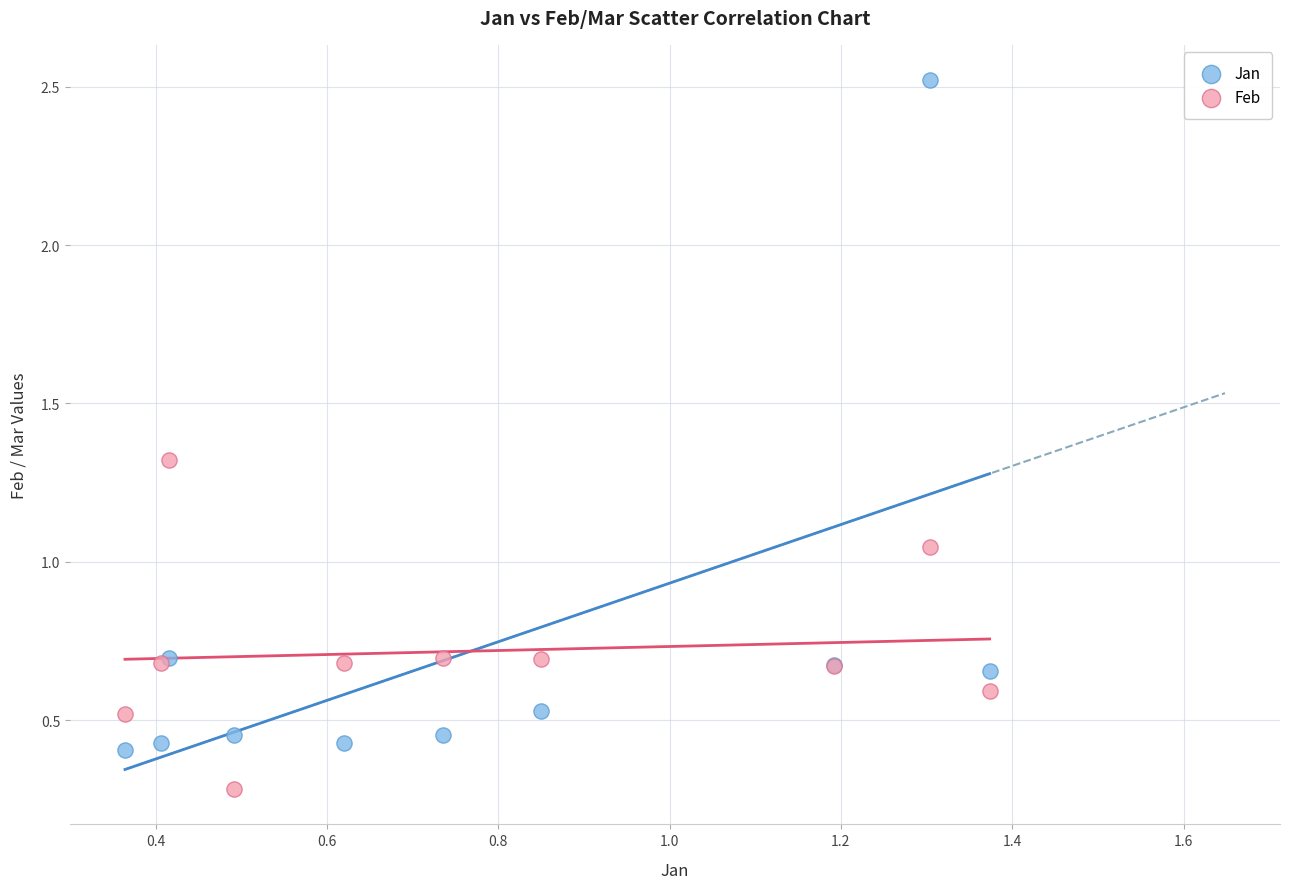

What are all the series names shown in the legend?

Jan, Feb